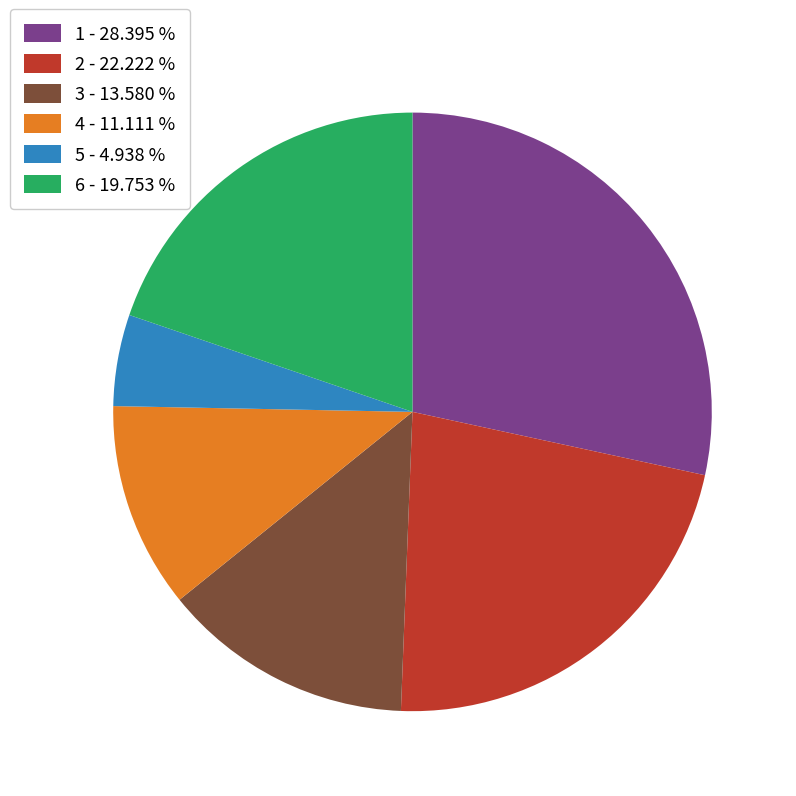

Does 1 - 28.395 % represent more than half of the total?

No